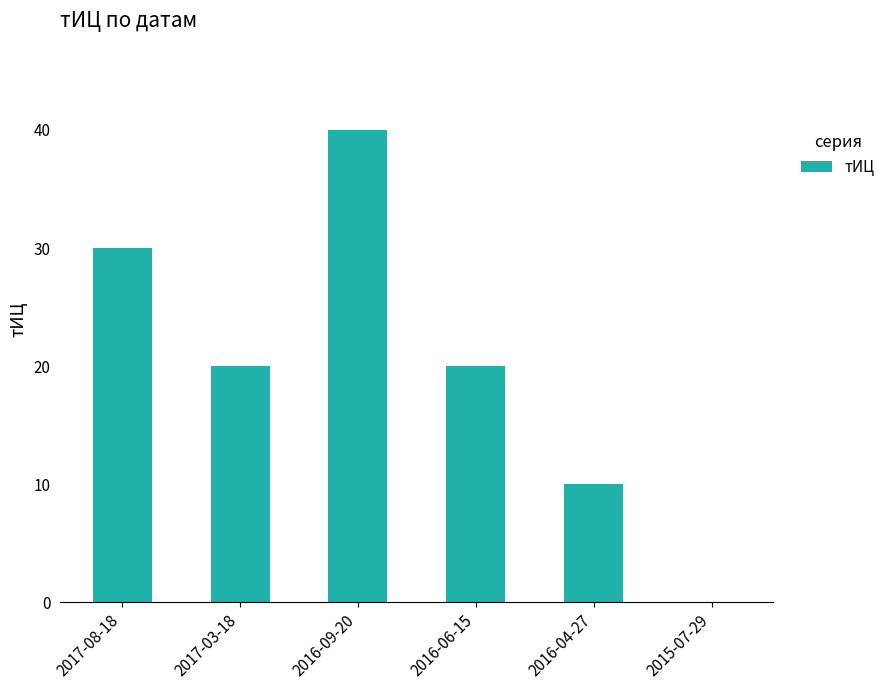

What is the sum of the values at 2015-07-29 and 2017-03-18?

20